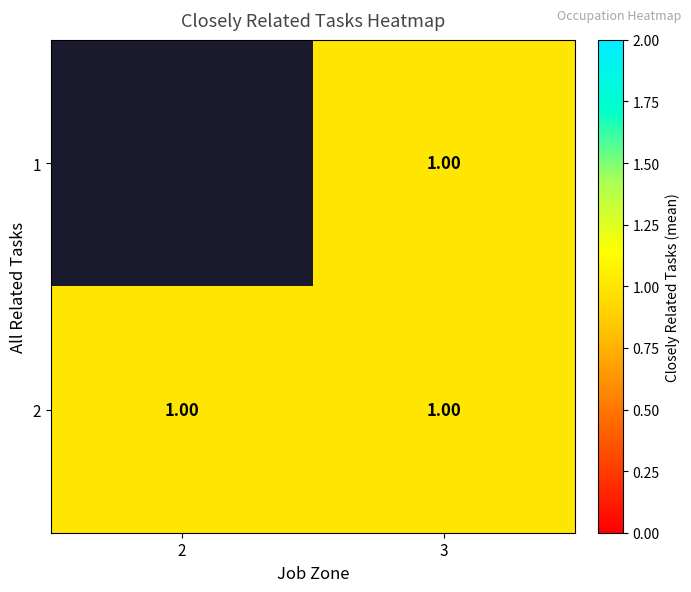

Count the number of data series in this chart.

2